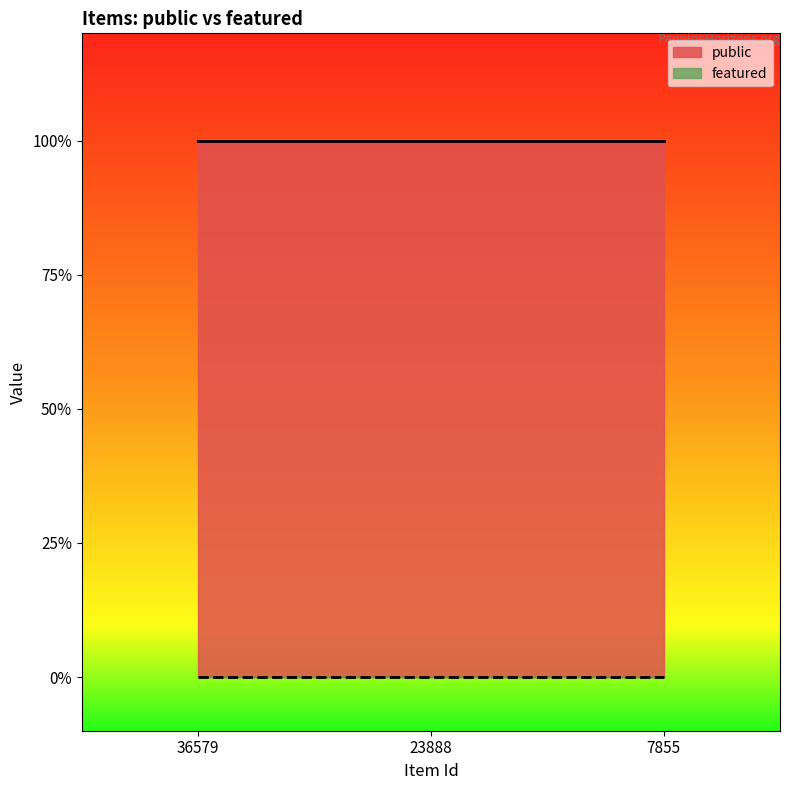

What are all the series names shown in the legend?

public, featured